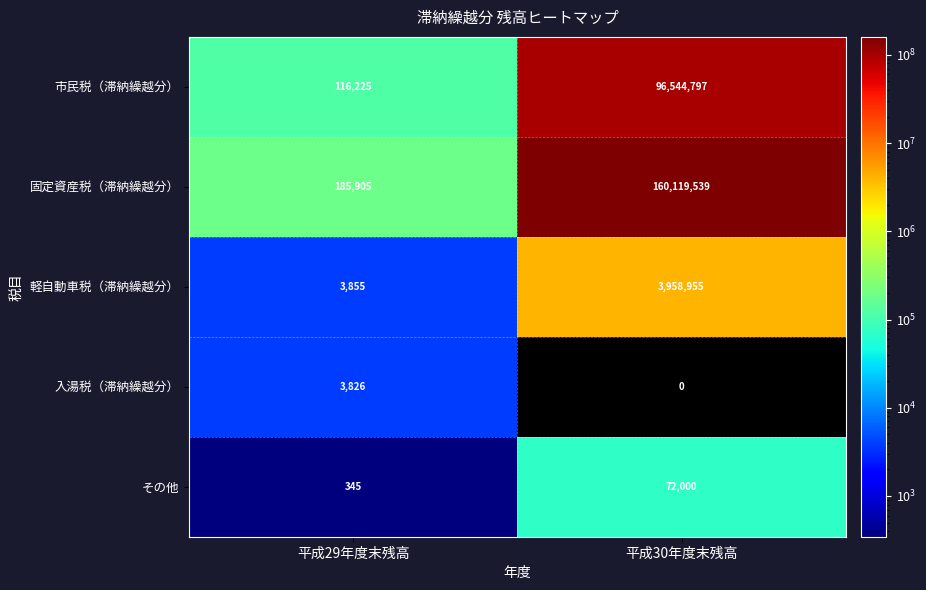

Rank the series at 平成29年度末残高 from highest to lowest value.

固定資産税（滞納繰越分）, 市民税（滞納繰越分）, 軽自動車税（滞納繰越分）, 入湯税（滞納繰越分）, その他